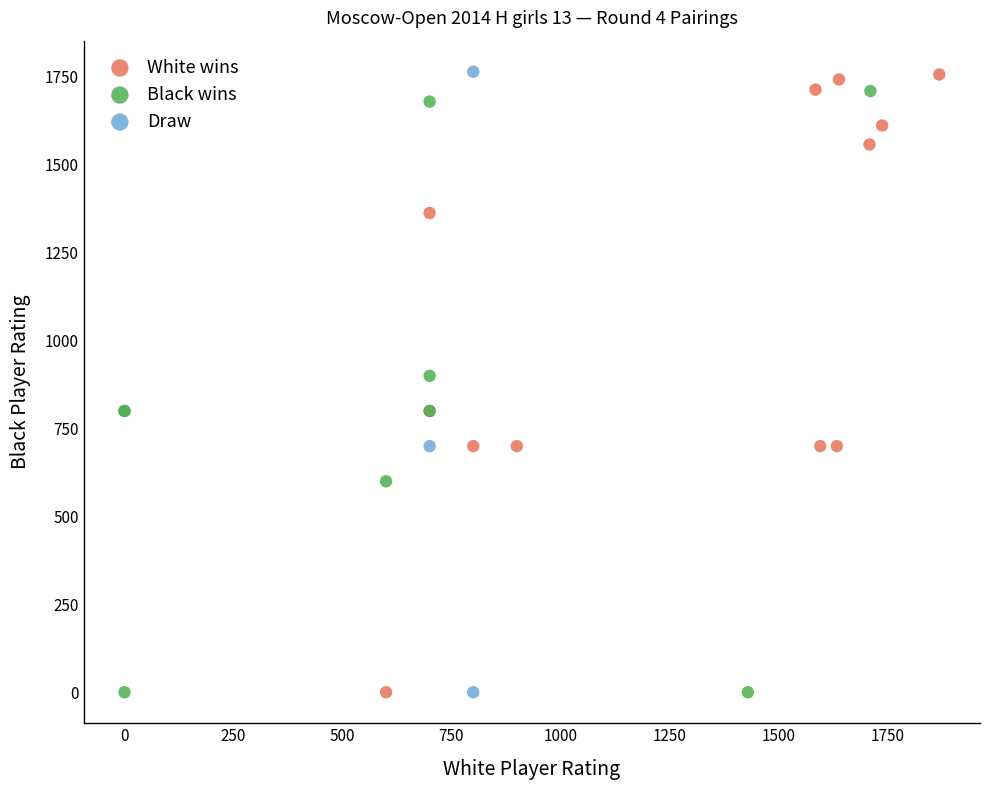

What are all the series names shown in the legend?

White wins, Black wins, Draw